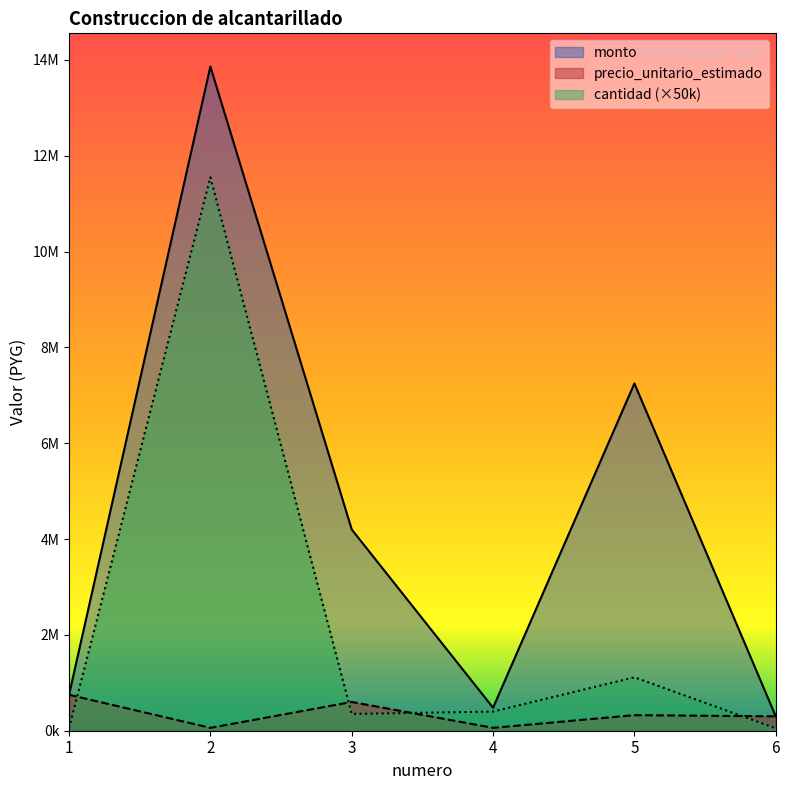

True or false: monto and precio_unitario_estimado cross at least once.

False